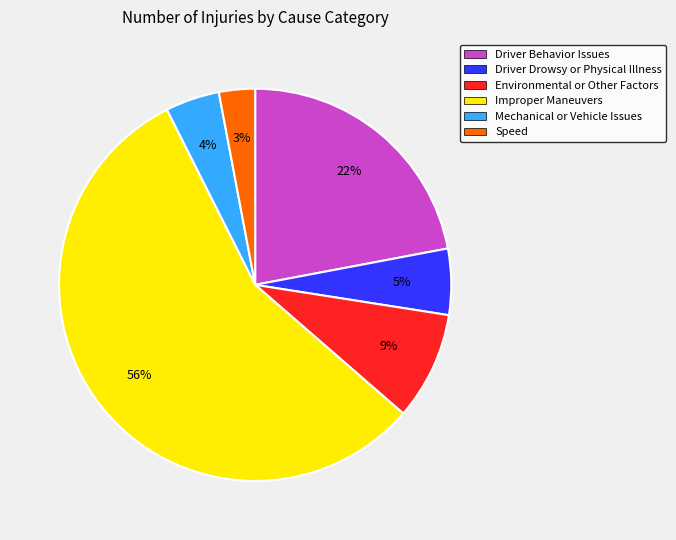

Does any single category account for the majority?

Yes